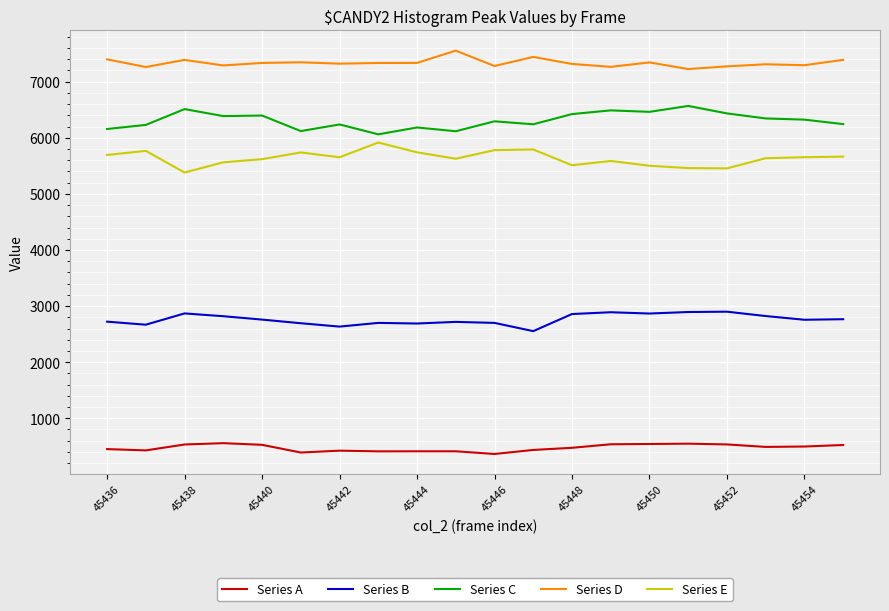

What is the smallest value displayed?

363